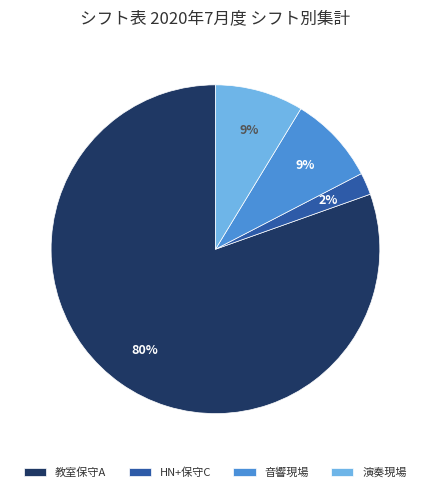

True or false: 音響現場 accounts for 1% of the total.

False